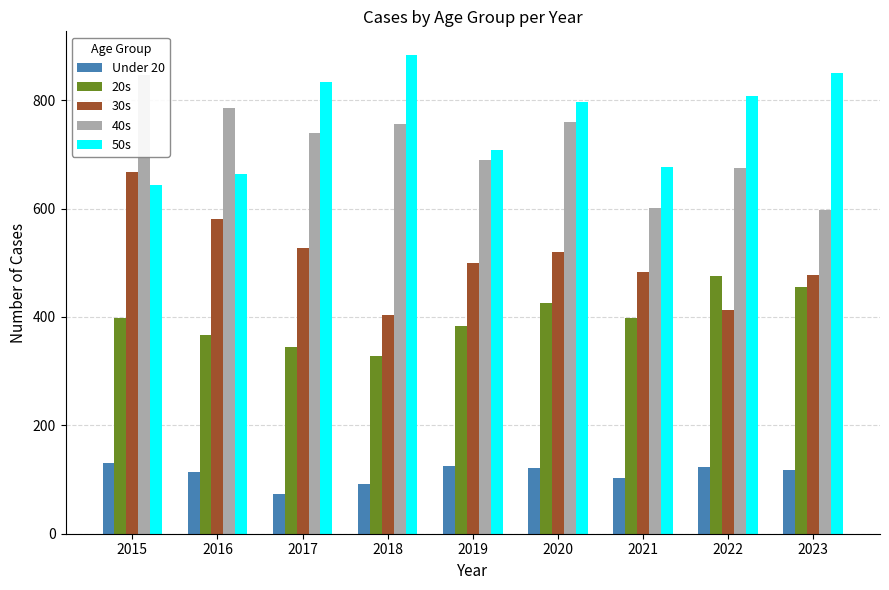

Which category has the lowest value in the 30s series?

2018